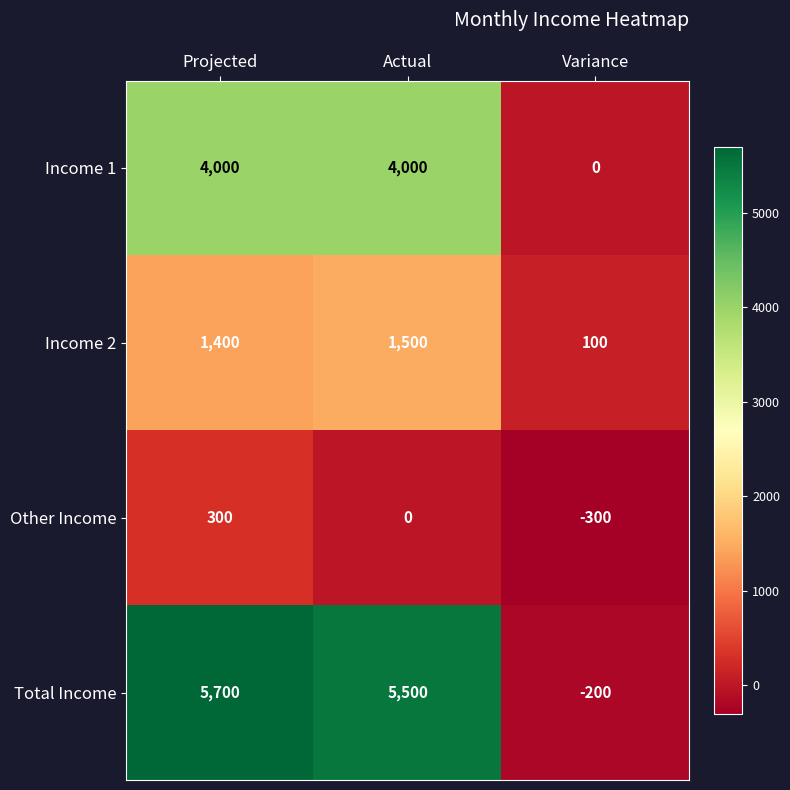

Count the Income 1 values in the range 0 to 4000.

3